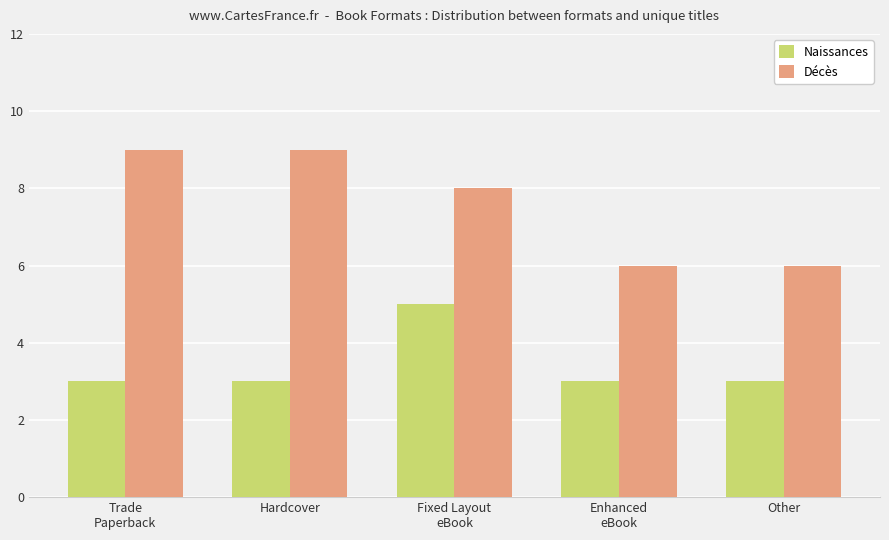

What is the sum of the Décès values at Hardcover and Enhanced
eBook?

15